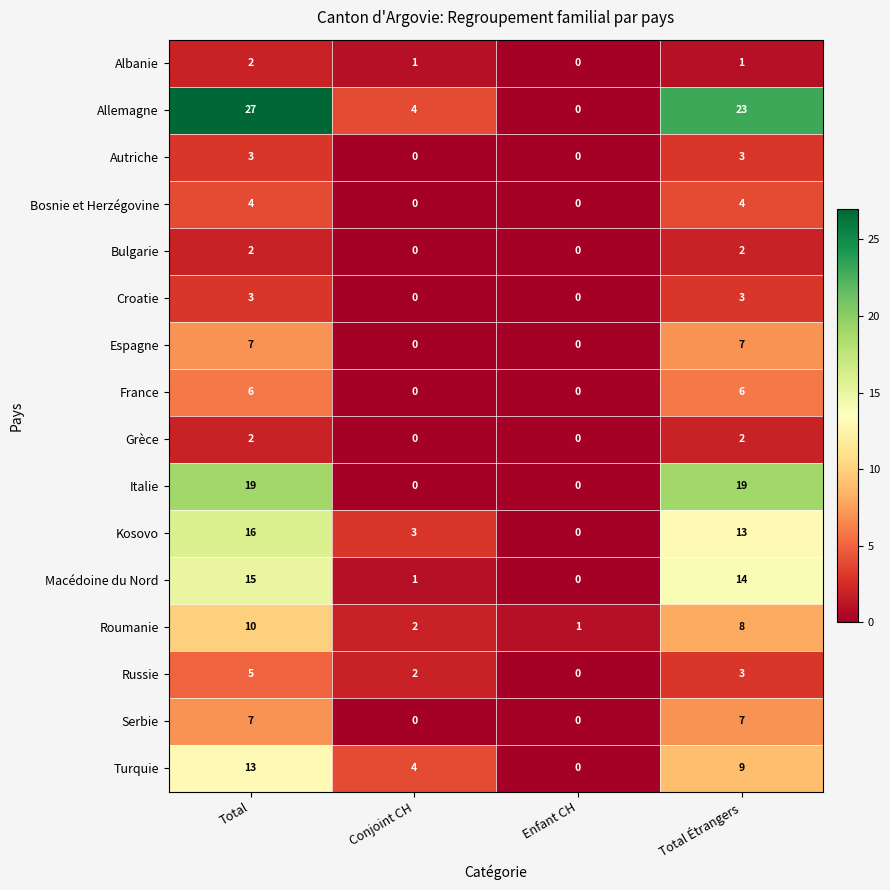

What is the difference between the highest and lowest values at Total?

25